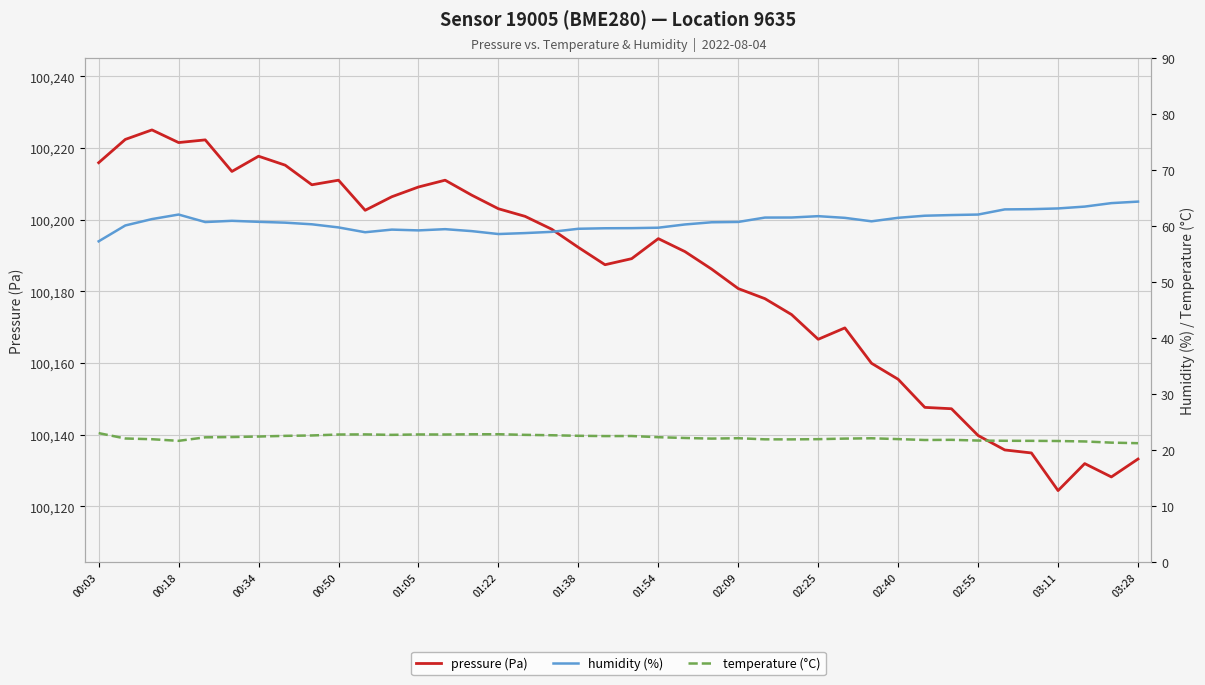

The value of humidity (%) at 20 is 59.7. True or false?

True